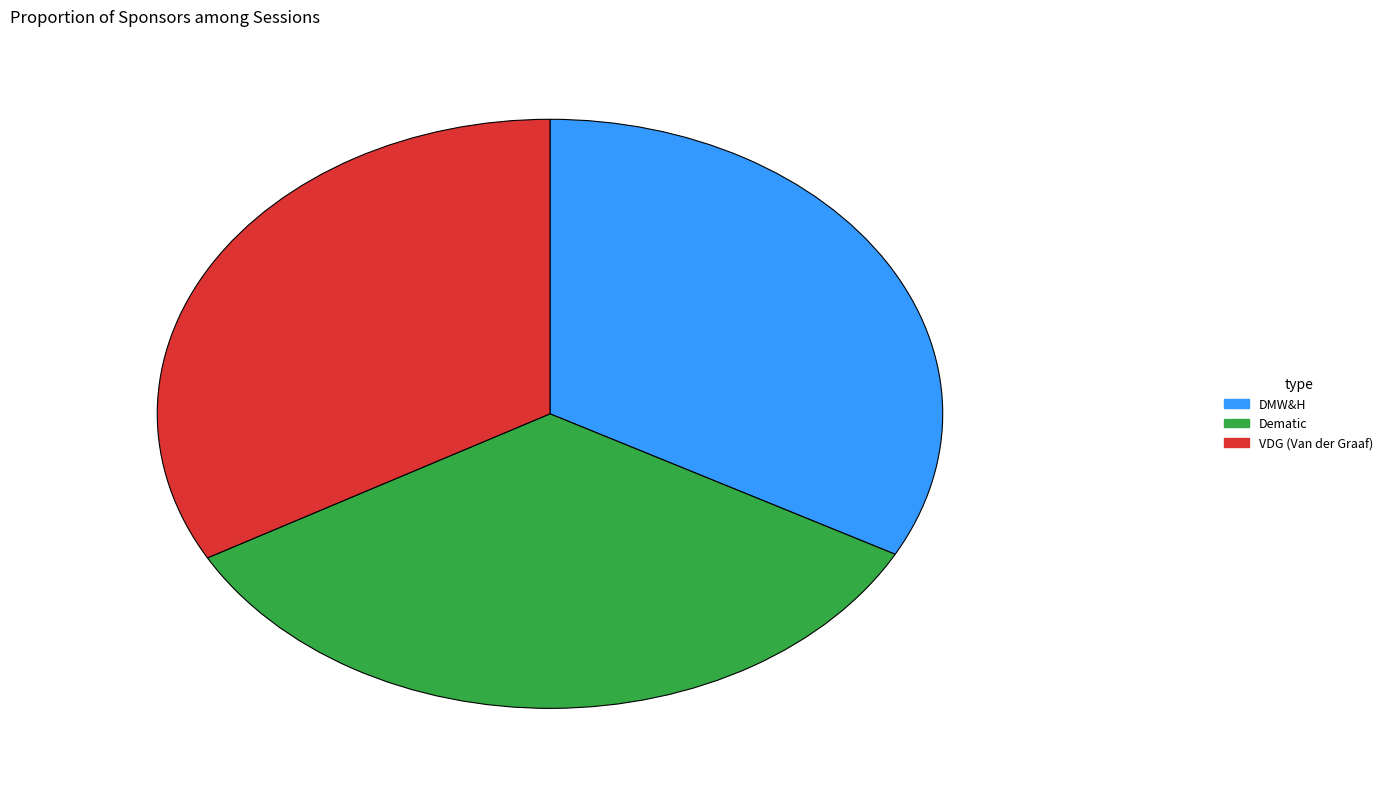

Which slice is the largest?

Dematic